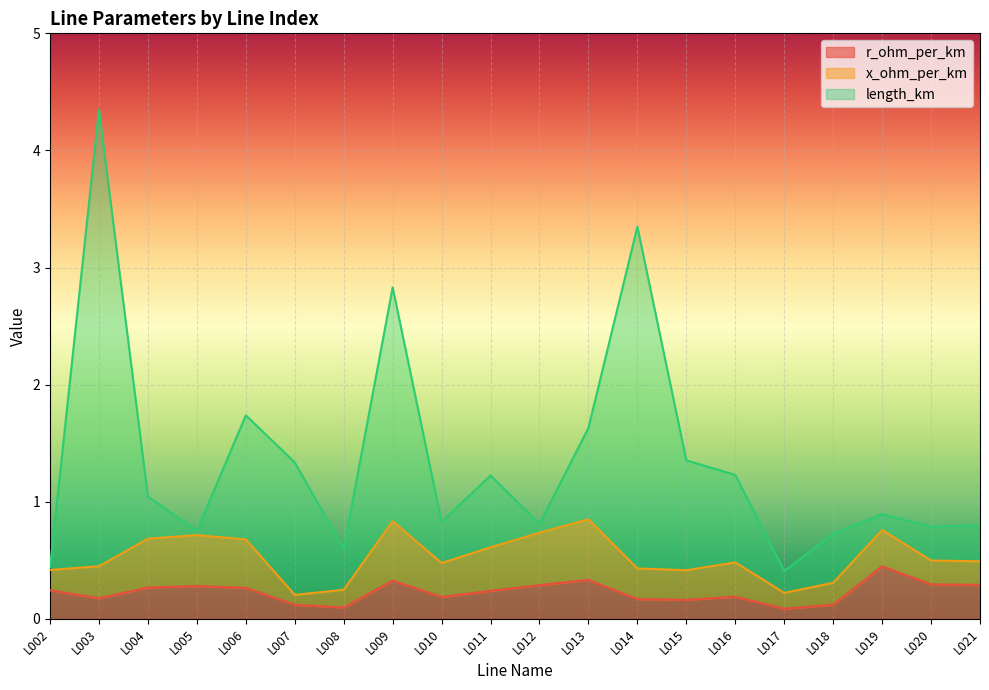

What is the sum of the length_km values at L009 and L010?

3.7